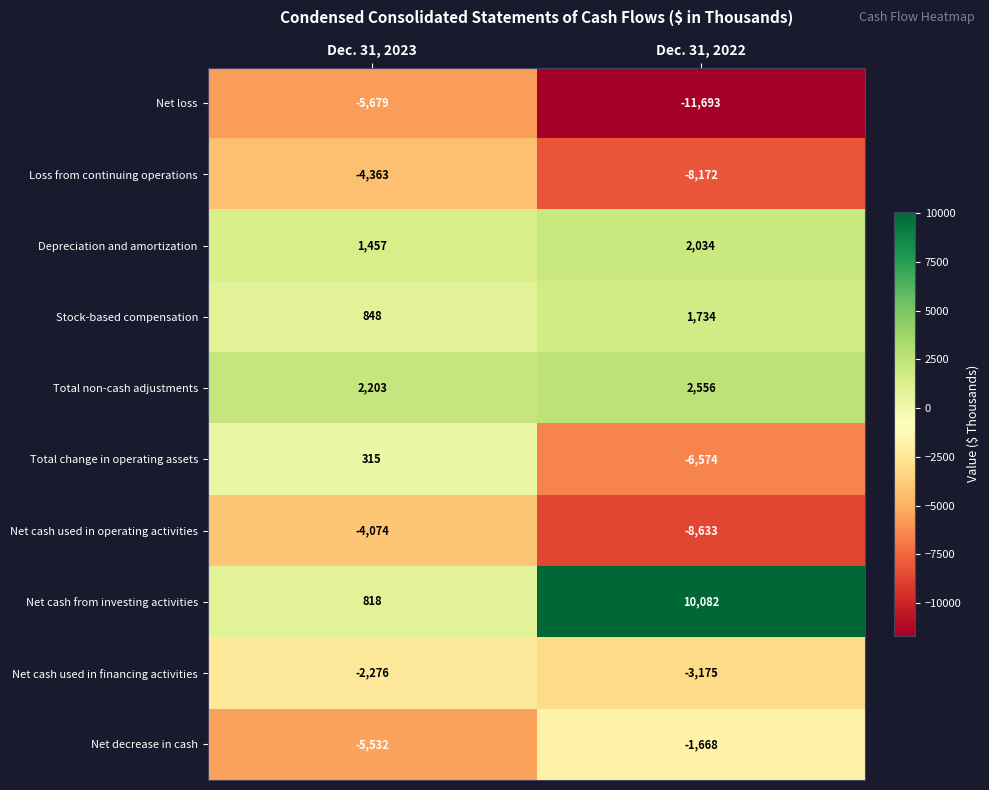

Which series has the largest total across all categories?

Net cash from investing activities